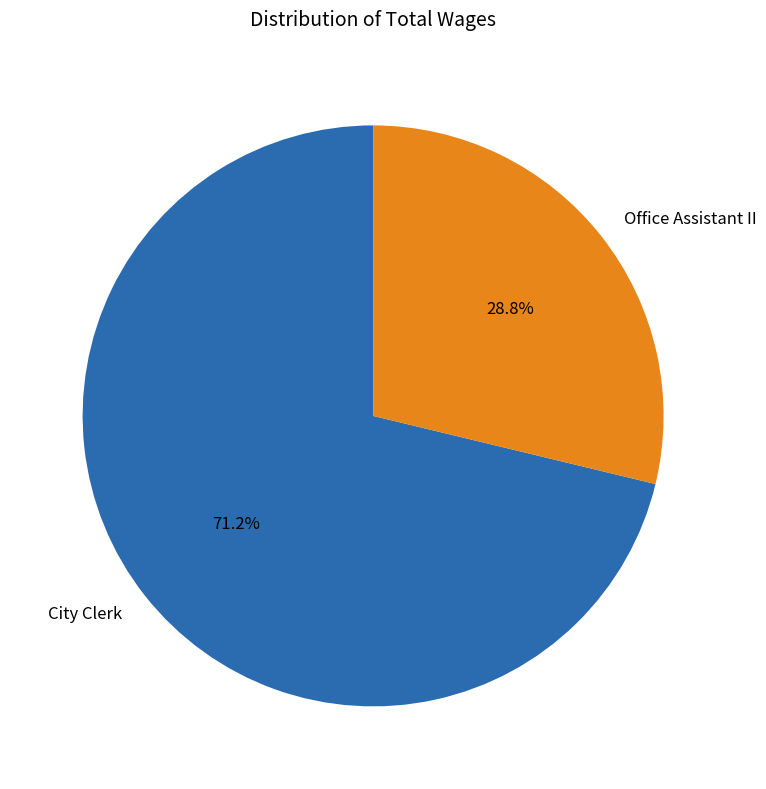

Approximately how many times larger is the value at City Clerk compared to Office Assistant II?

2.5